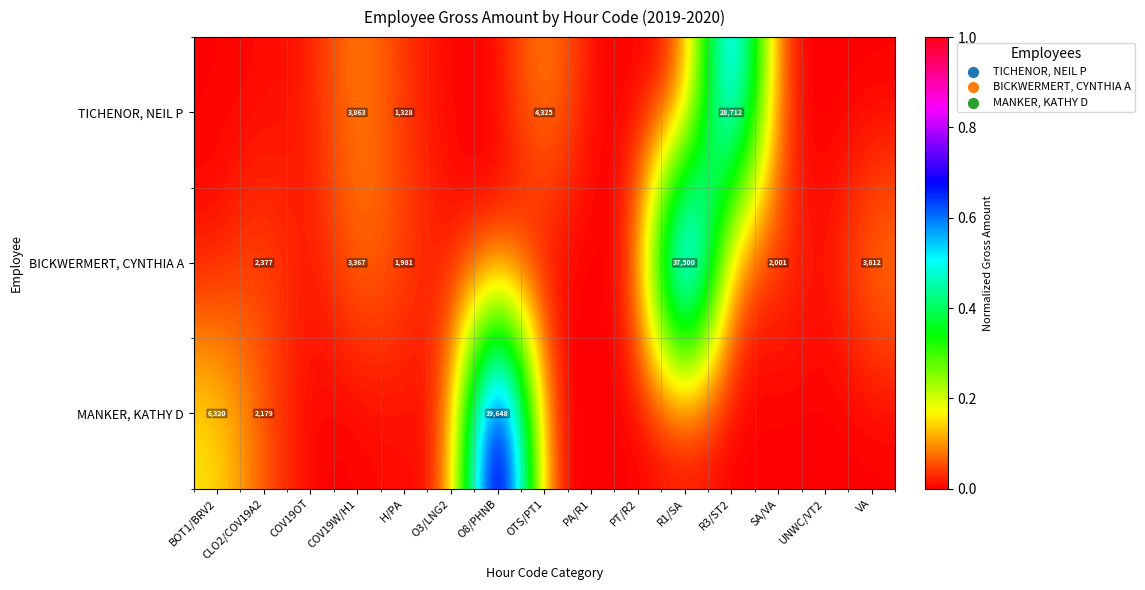

Which category has the highest value in the BICKWERMERT, CYNTHIA A series?

R1/SA